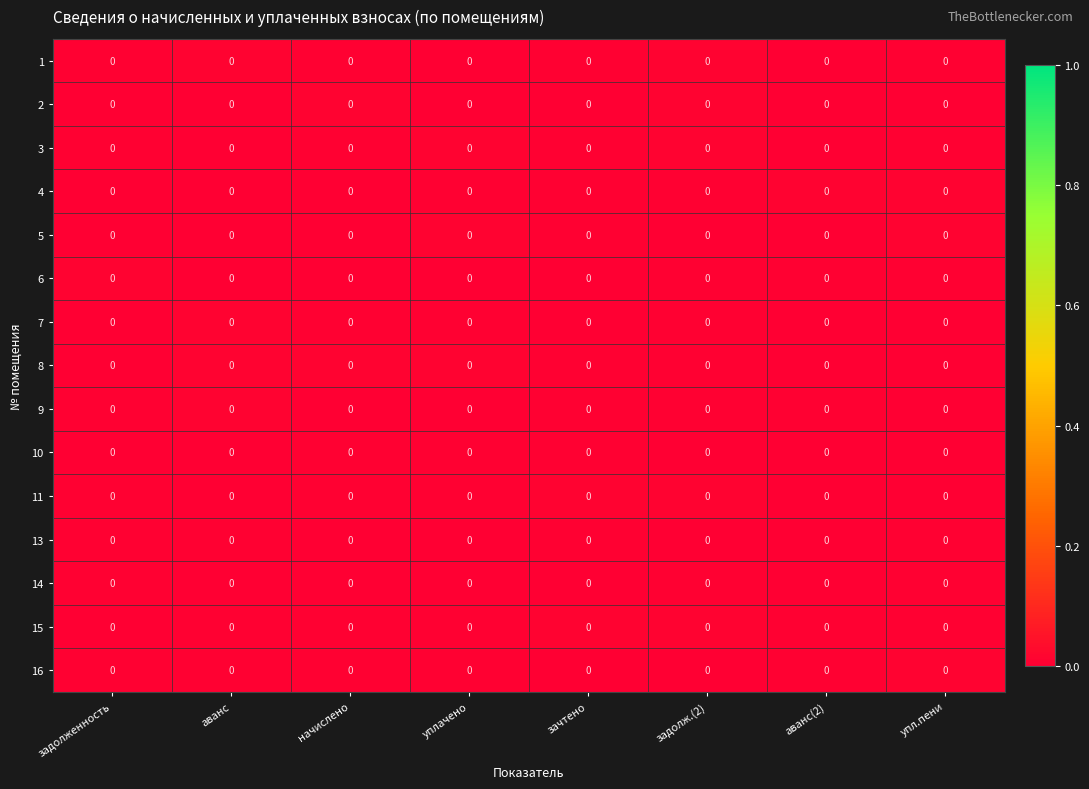

List the labels in order of row_0 value, smallest first.

аванс(2), уплачено, зачтено, начислено, задолженность, упл.пени, задолж.(2), аванс